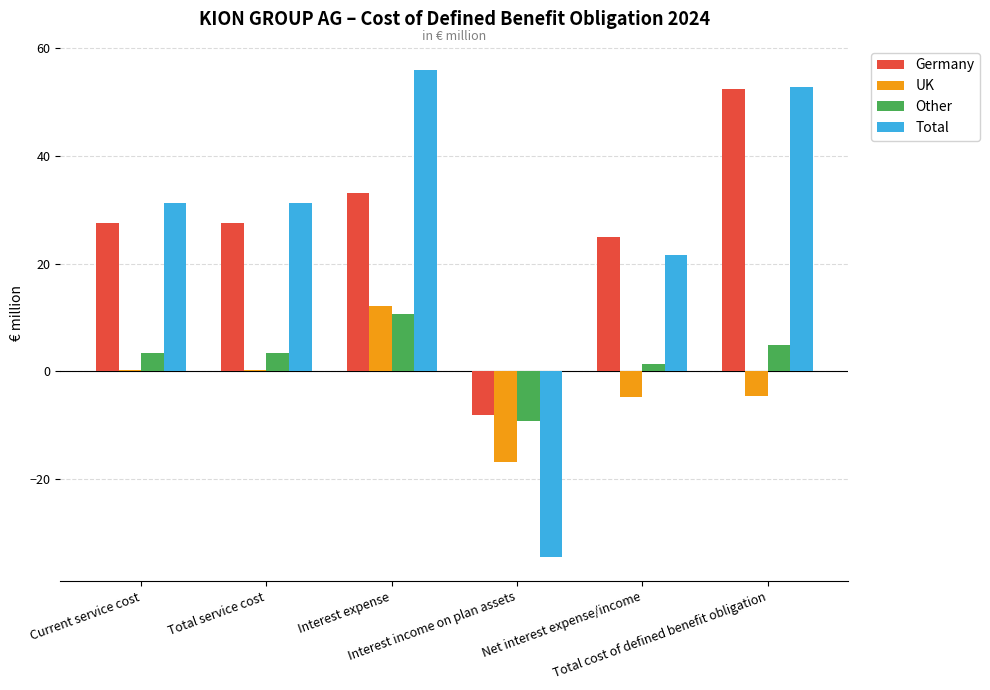

Does the chart contain stacked bars?

No